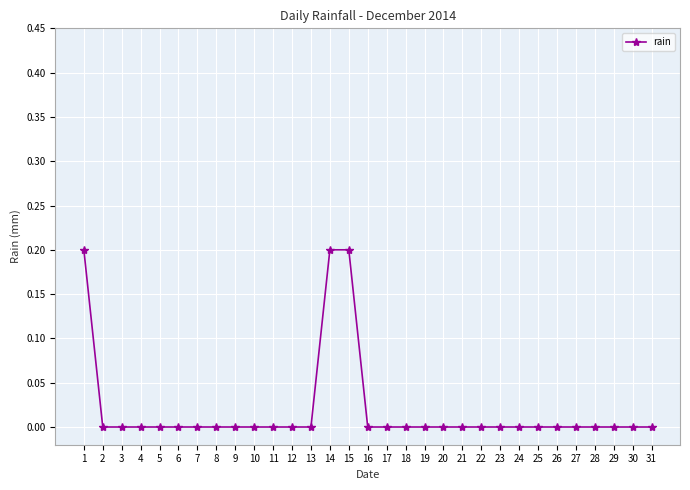

Reading left to right, list all the values displayed in this chart.

0.2	0.0	0.0	0.0	0.0	0.0	0.0	0.0	0.0	0.0	0.0	0.0	0.0	0.2	0.2	0.0	0.0	0.0	0.0	0.0	0.0	0.0	0.0	0.0	0.0	0.0	0.0	0.0	0.0	0.0	0.0